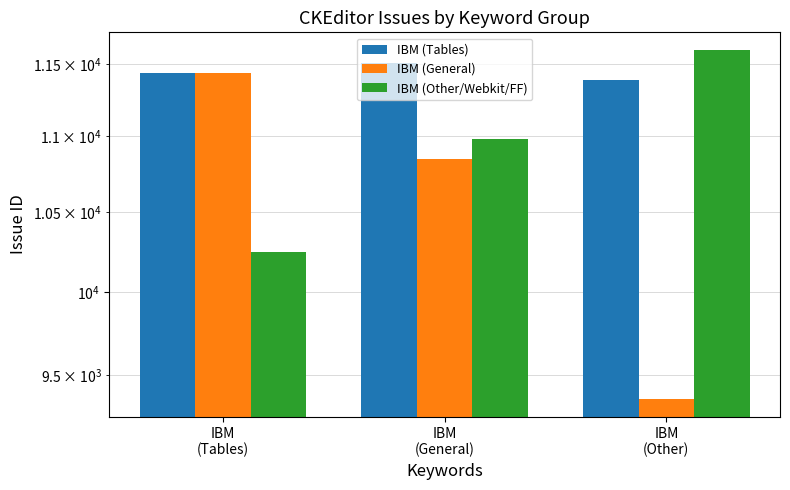

Reading left to right, list all the values displayed in this chart.

IBM (Tables): IBM
(Tables)=11438	IBM
(General)=11511	IBM
(Other)=11387
IBM (General): IBM
(Tables)=11439	IBM
(General)=10847	IBM
(Other)=9361
IBM (Other/Webkit/FF): IBM
(Tables)=10247	IBM
(General)=10981	IBM
(Other)=11601